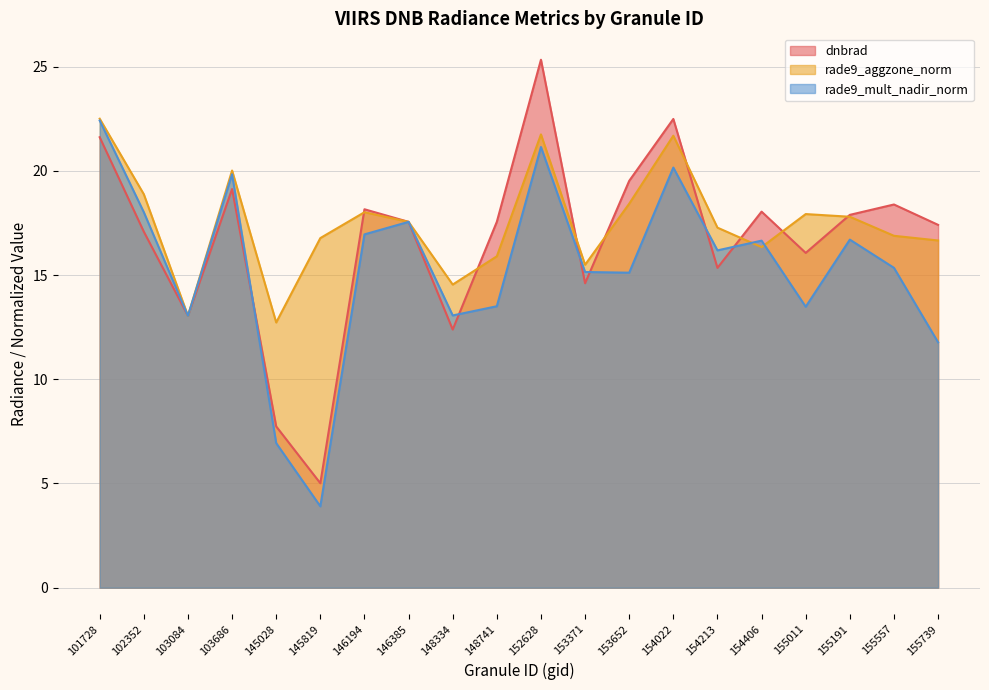

True or false: rade9_mult_nadir_norm has more than 0 points higher than both neighbors.

True